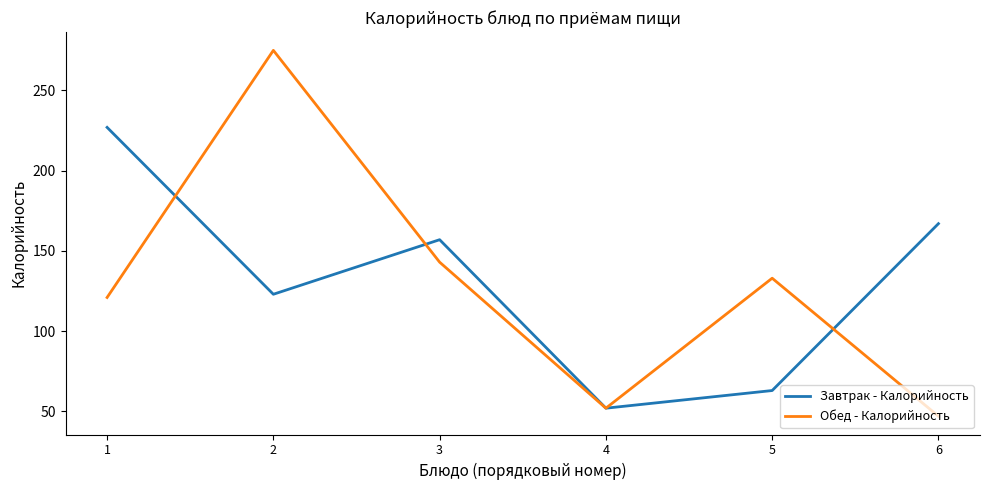

Reading left to right, list all the values displayed in this chart.

Завтрак - Калорийность: 227	123	157	52	63	167
Обед - Калорийность: 121	275	143	52	133	47